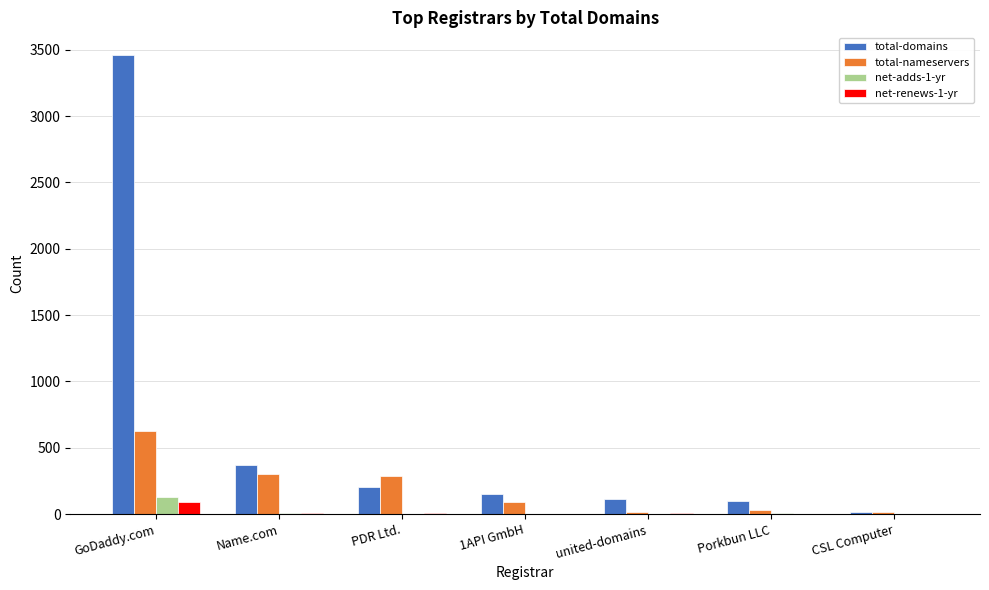

What is the spread (max minus min) of values at 1API GmbH?

146